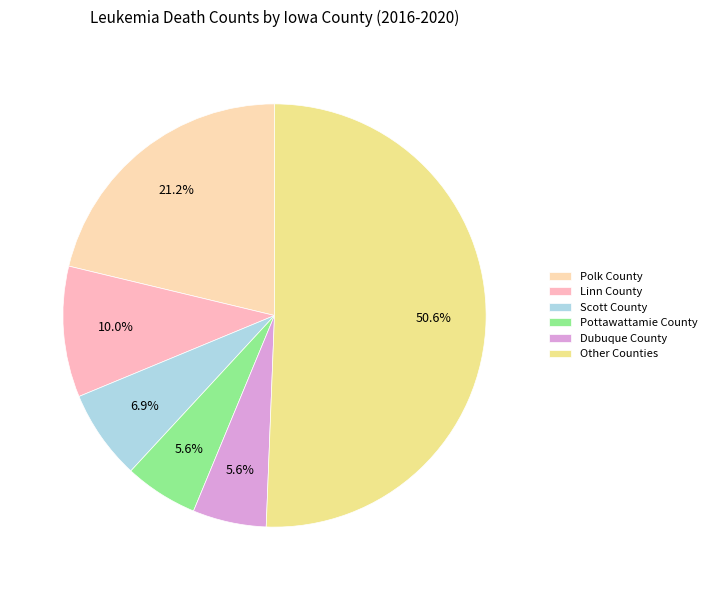

Count the number of slices in the pie.

6